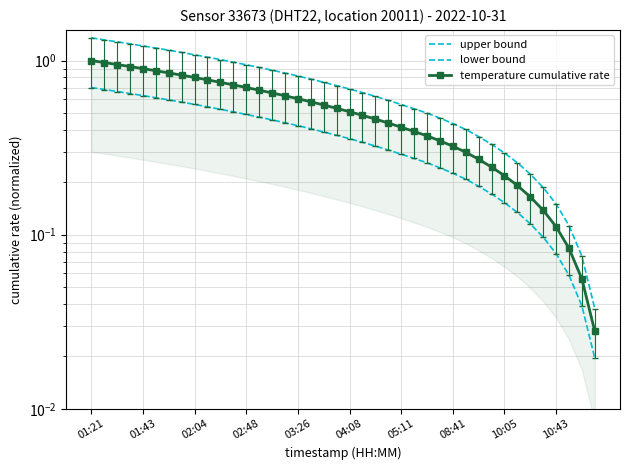

What is the spread (max minus min) of values at 01:21?

0.7